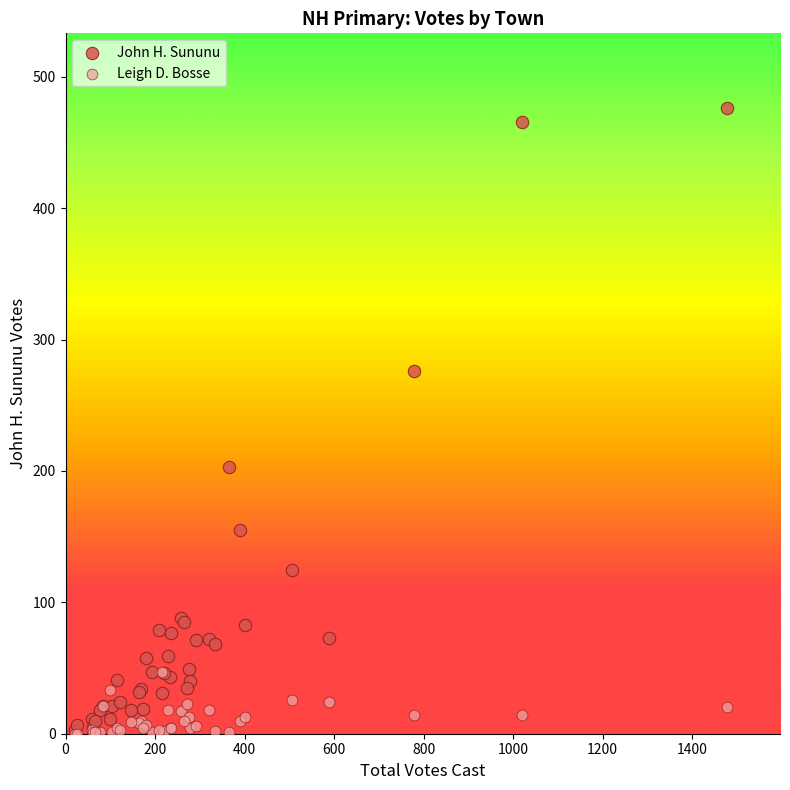

Which series contains the highest Y value?

John H. Sununu